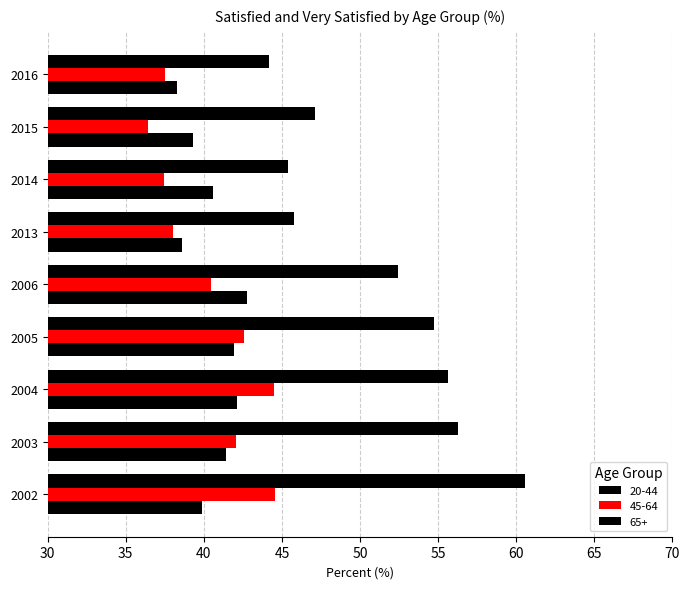

How many categories are shown in the chart?

9